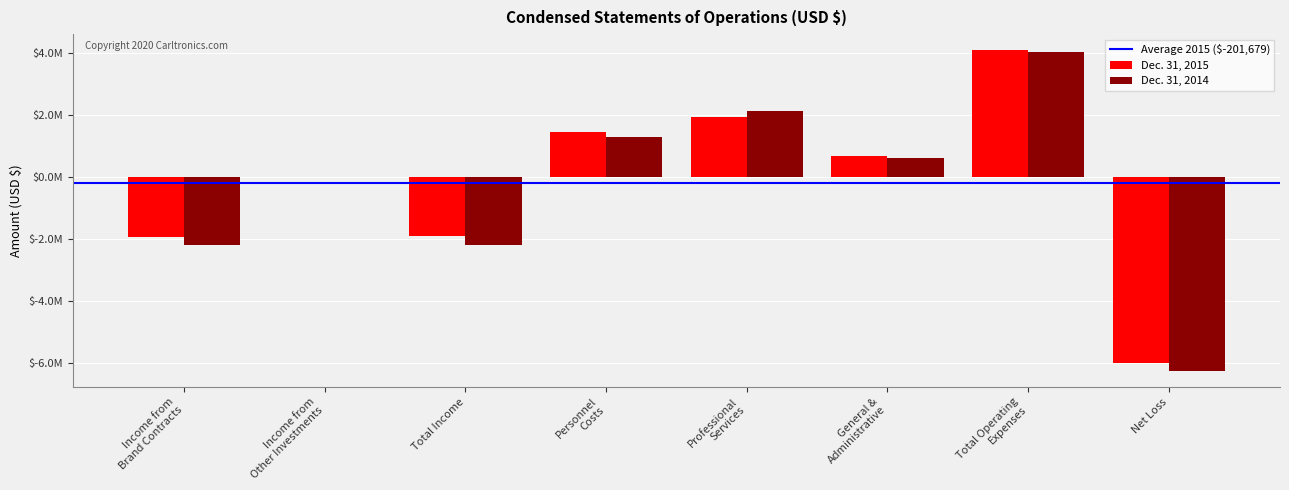

Which series has the widest spread of values?

Dec. 31, 2014